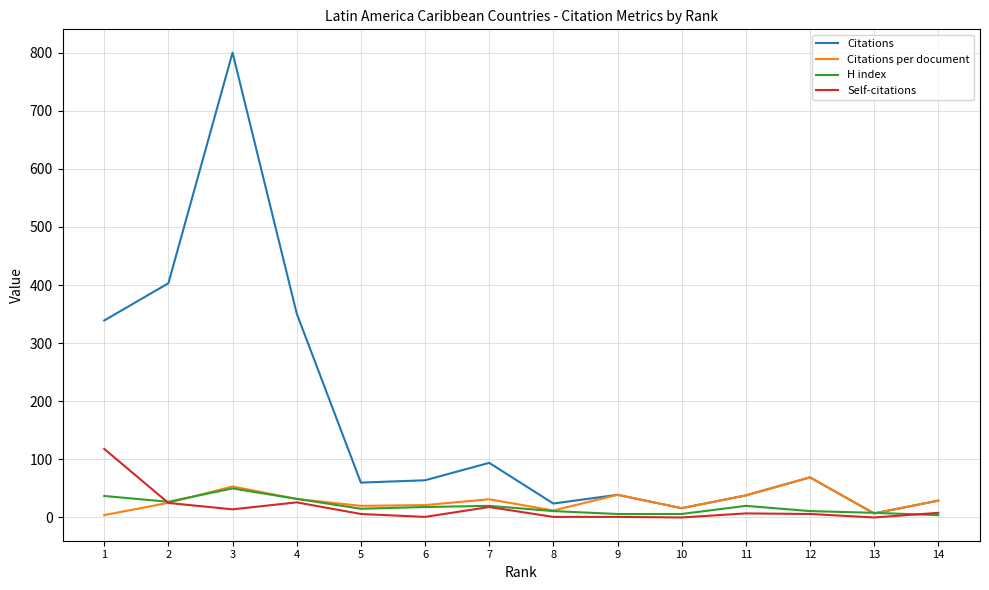

What value does the Citations per document series have at 5?

20.0